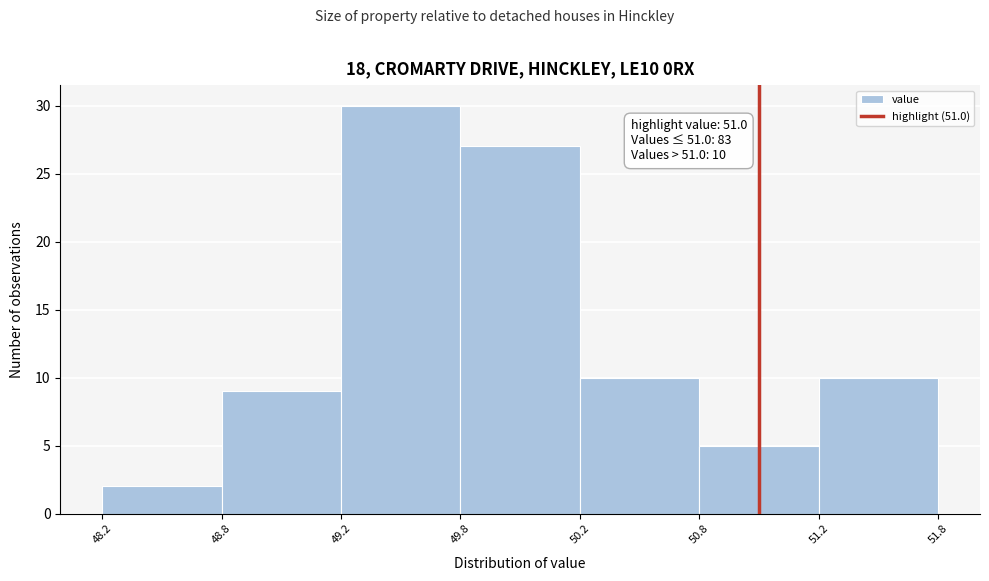

Reading right to left, list all the values displayed in this chart.

51.2=10	50.8=5	50.2=10	49.8=27	49.2=30	48.8=9	48.2=2